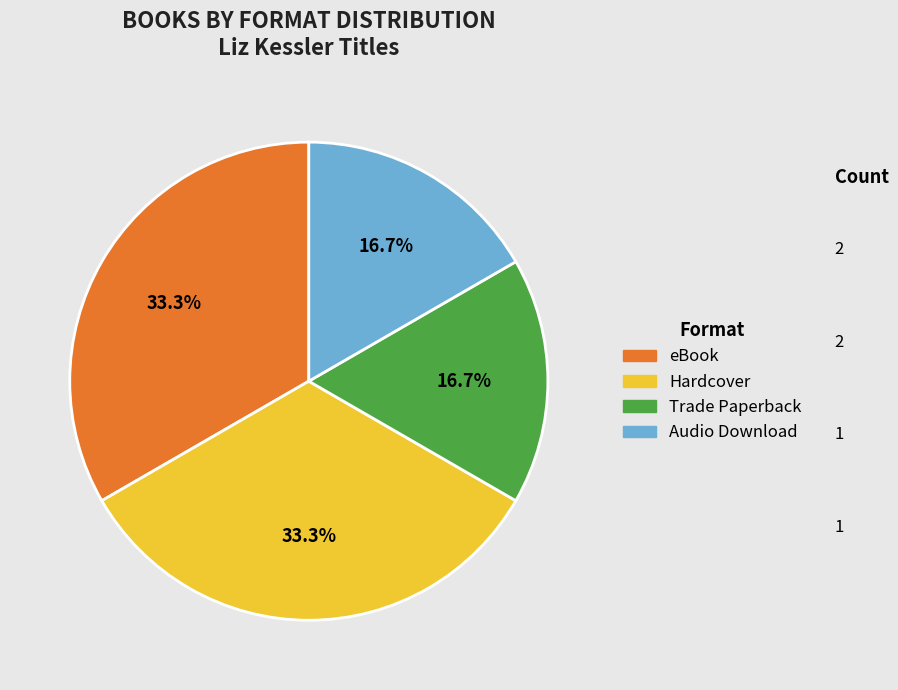

Is there any slice that represents more than half of the pie?

No